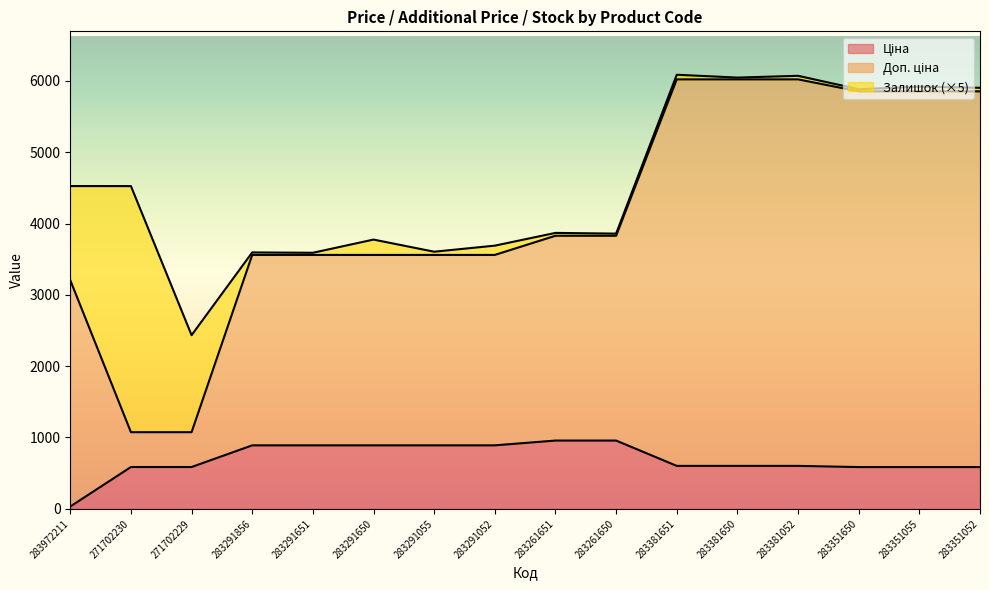

Which series has the largest range (max minus min)?

Доп. ціна